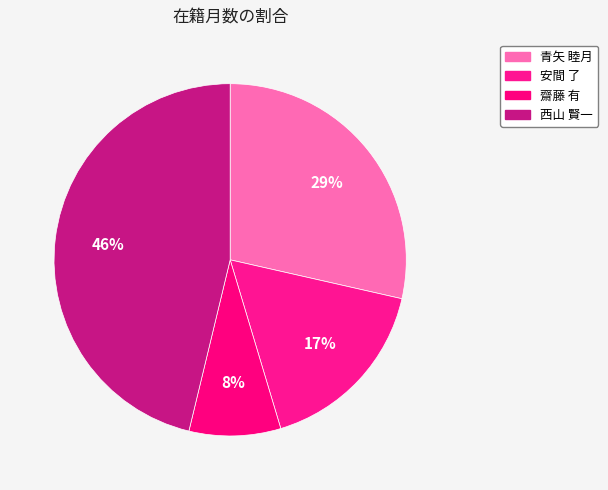

Count the number of slices in the pie.

4